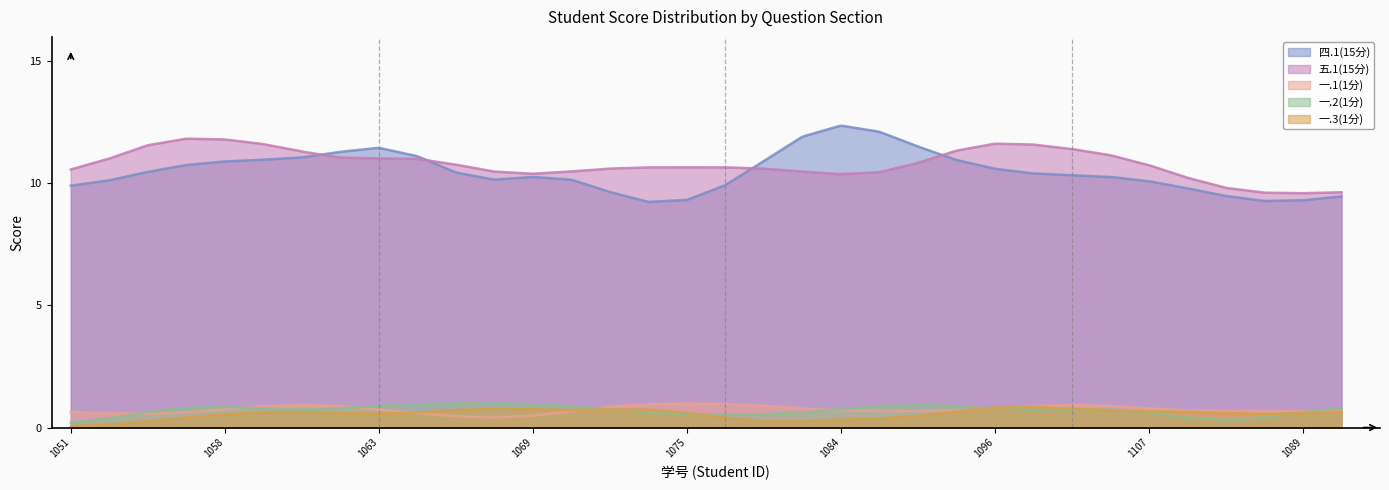

True or false: 一.3(1分) and 五.1(15分) intersect in this chart.

False